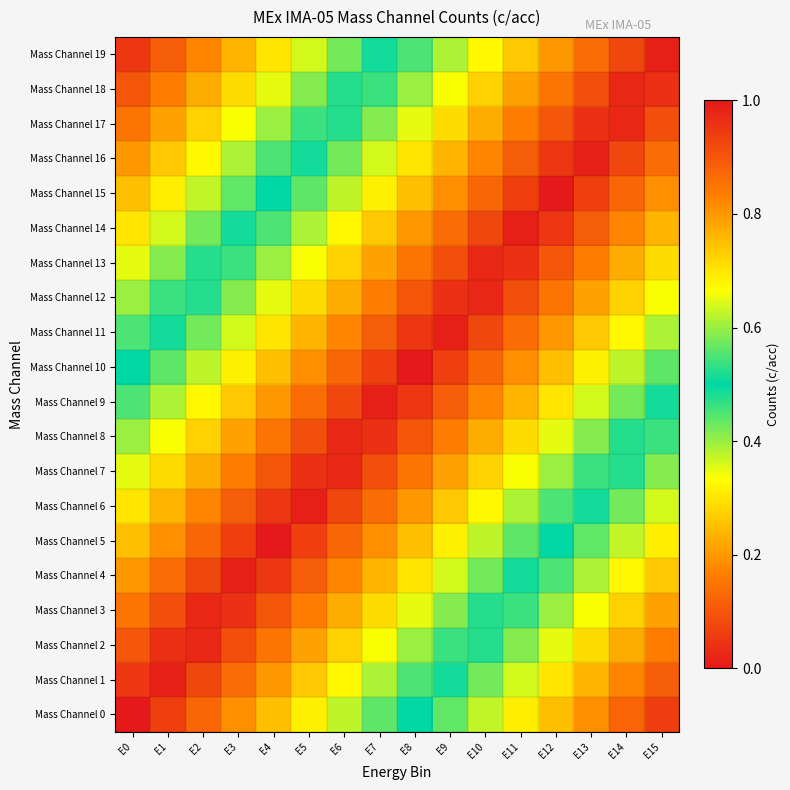

What is the greatest value displayed?

0.9